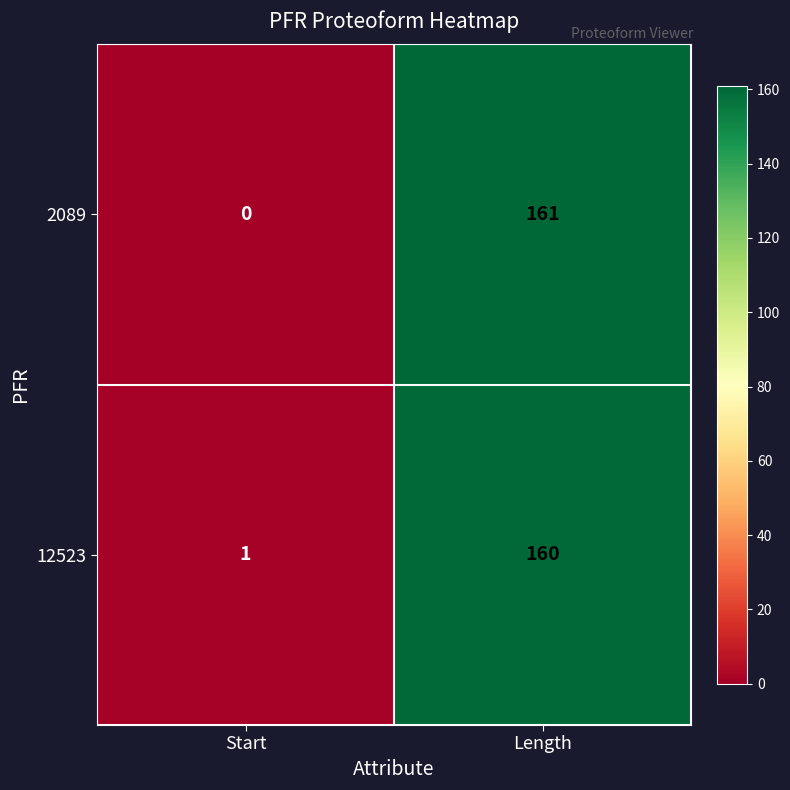

At which label is 2089 closest to 80?

Start